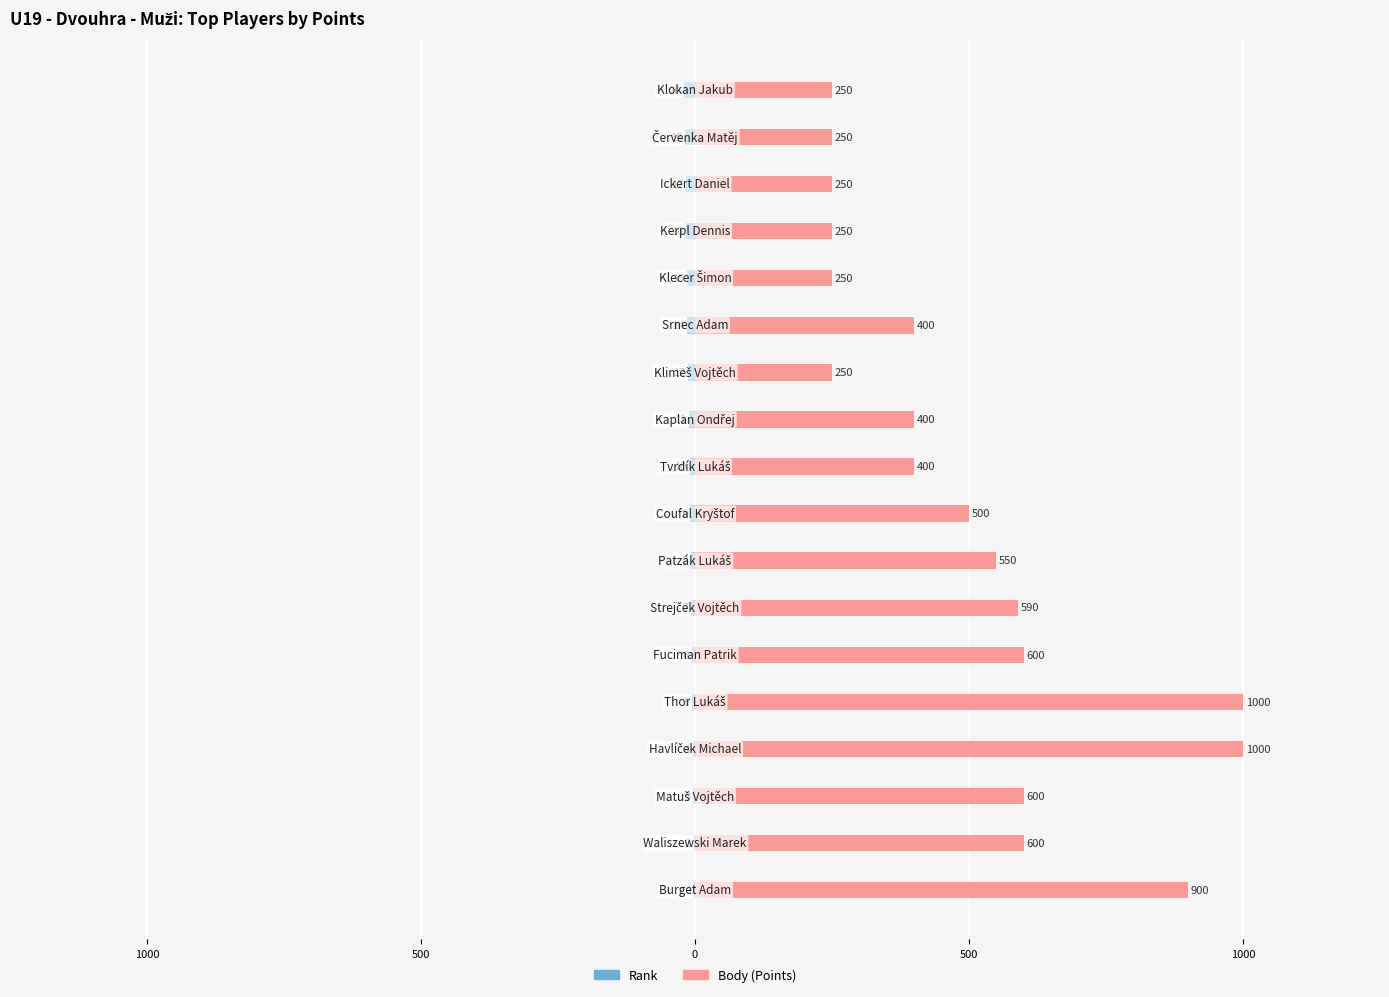

What are all the series names shown in the legend?

Rank, Body (Points)